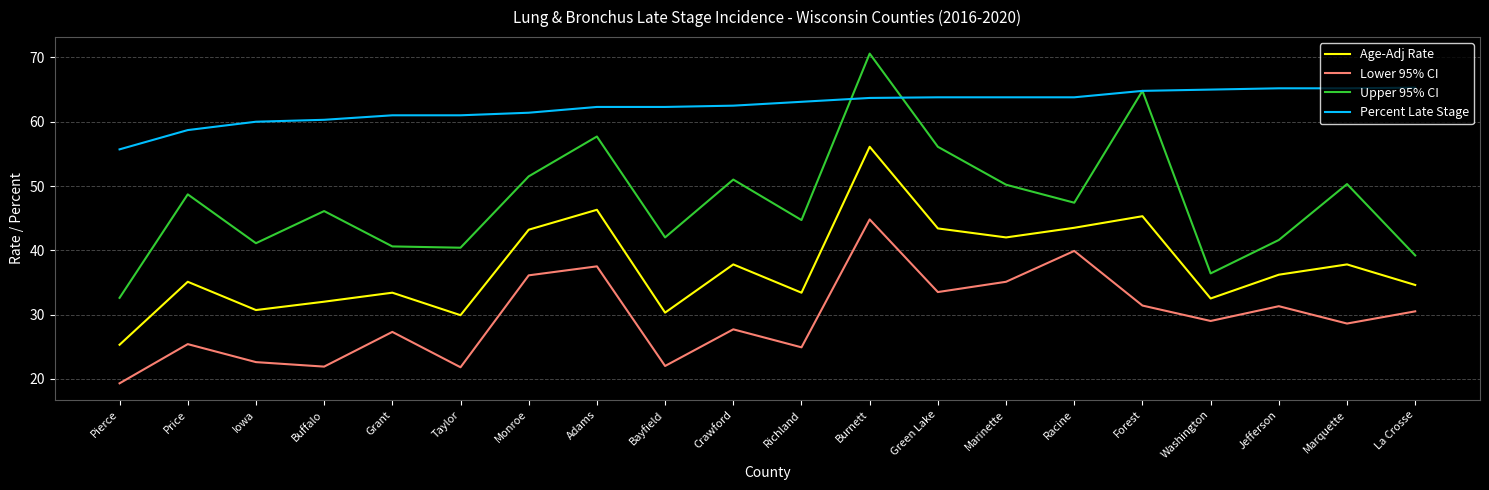

Which series has the largest range (max minus min)?

Upper 95% CI